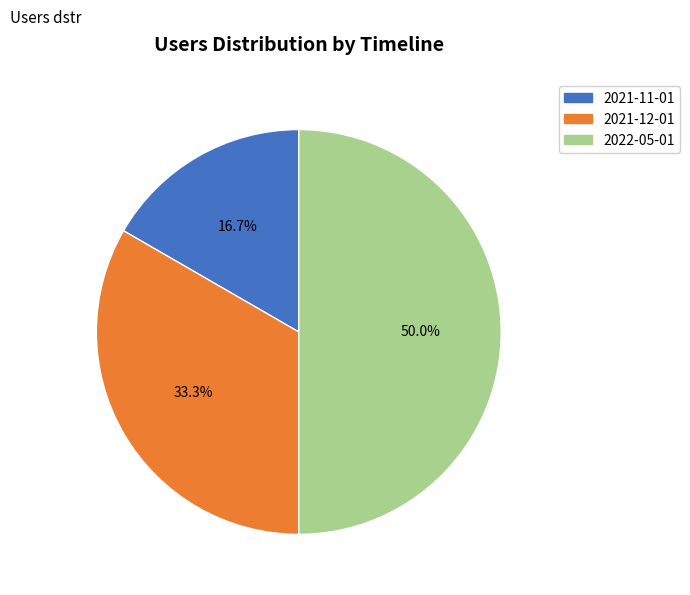

Which category has the smallest portion of the pie?

2021-11-01